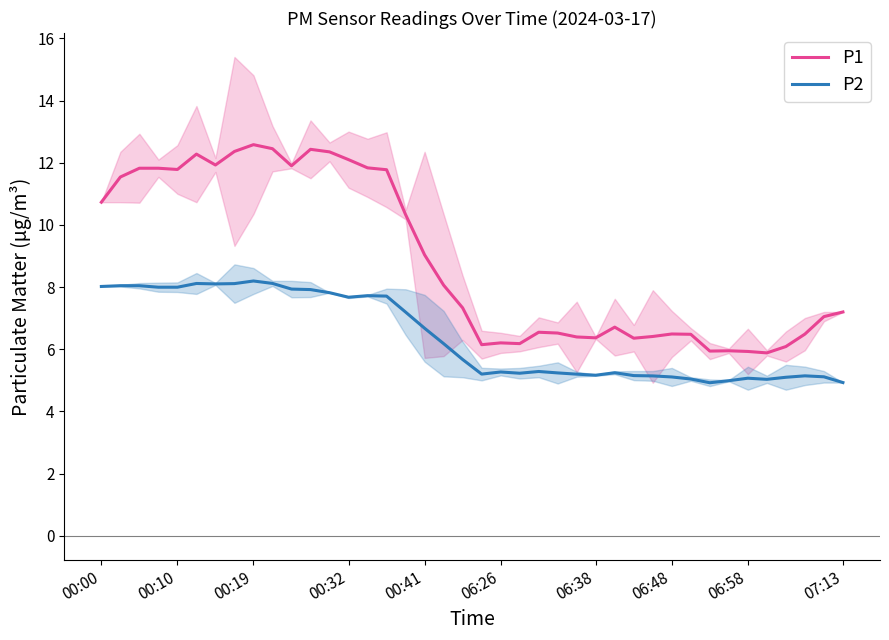

Is it true that P1 equals 15.4 at 14?

False